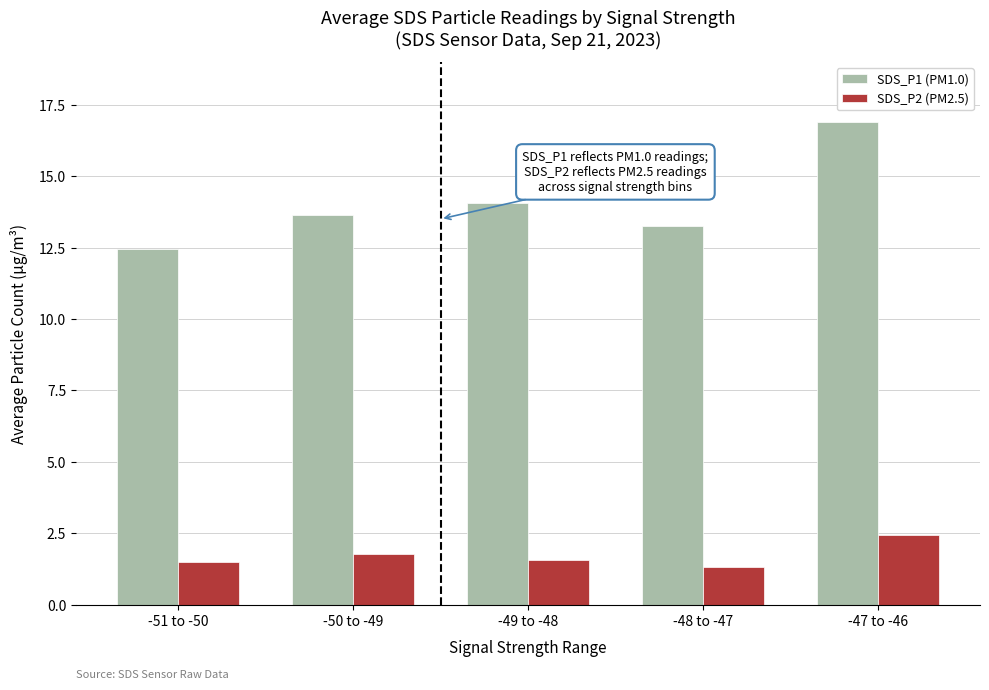

What is the value of the SDS_P2 (PM2.5) bar at the 1st from the left?

1.5